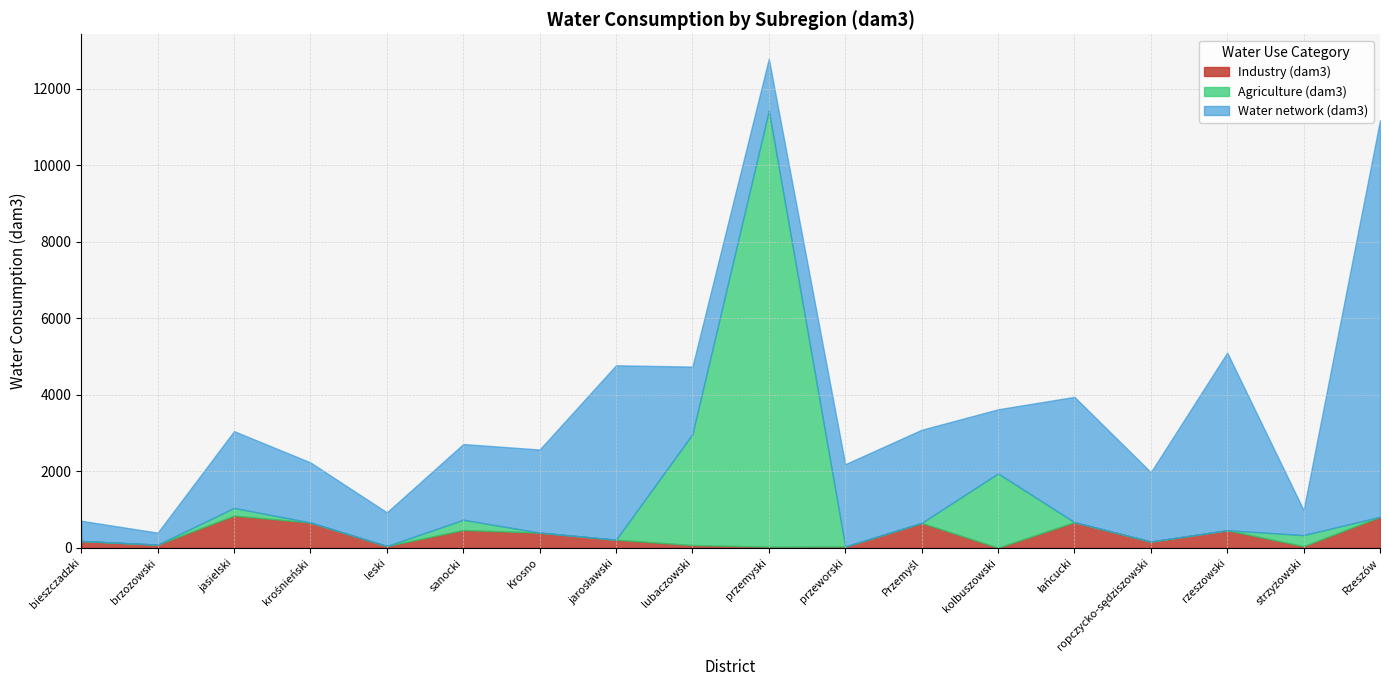

How many lines are shown in the chart?

3